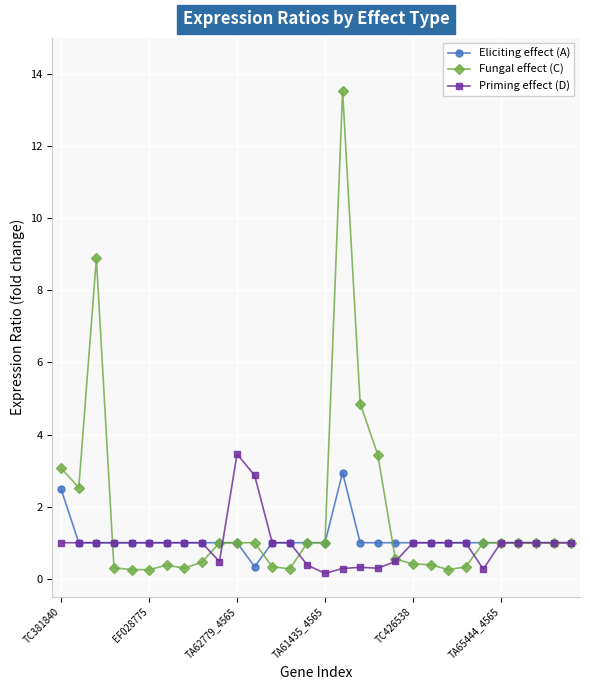

What is the value of the Eliciting effect (A) point at the 11th from the left?

1.0